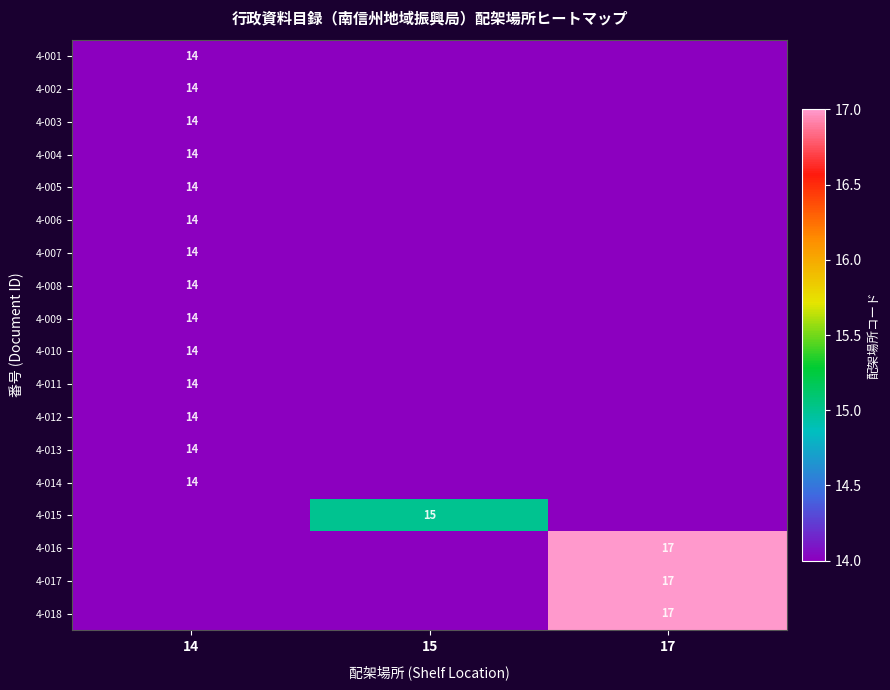

Is the value of 4-015 at 15 greater than the value of 4-017 at 17?

No